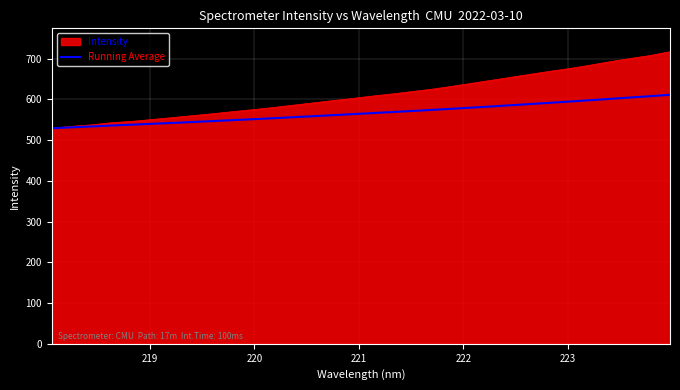

What is the maximum value shown in the chart?

717.3